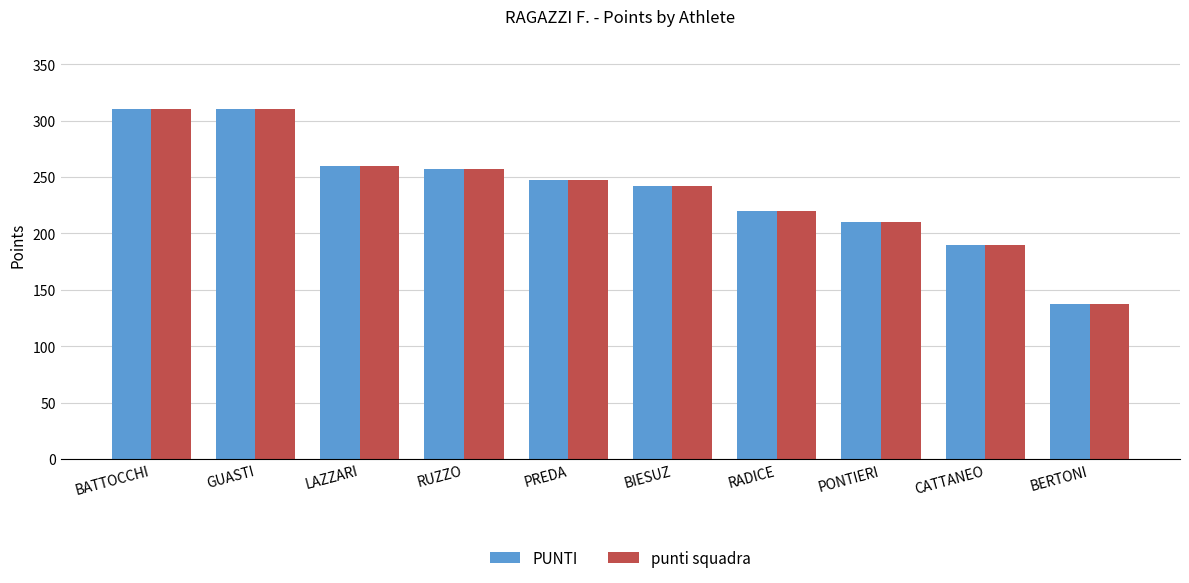

True or false: punti squadra has a value of 310 at BATTOCCHI.

True